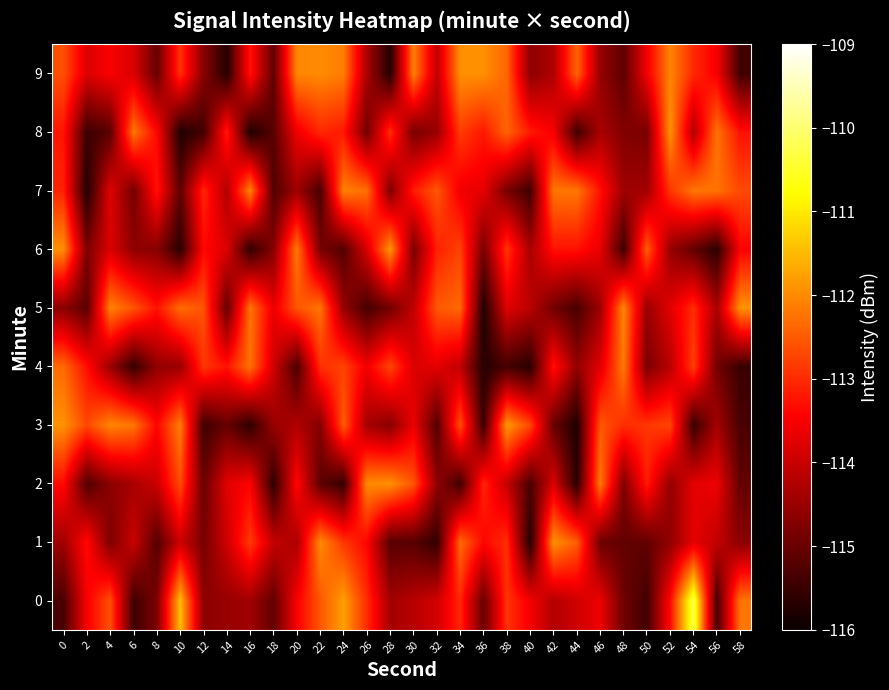

At which category does the chart reach its minimum across all series?

16